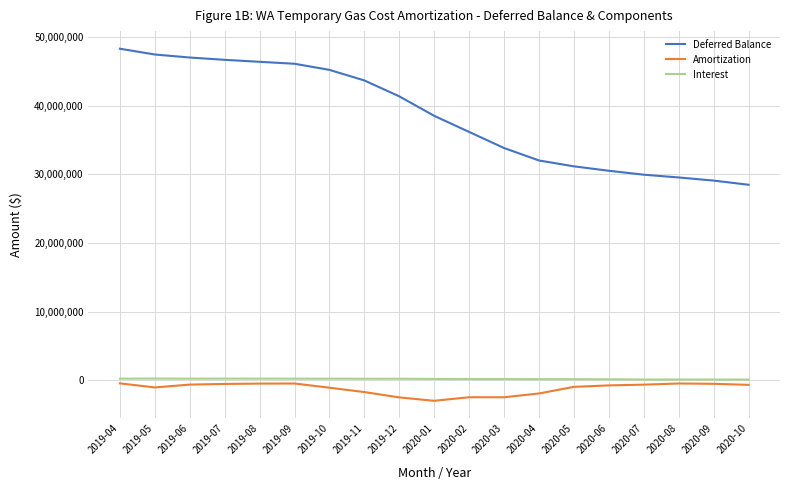

True or false: Amortization and Deferred Balance cross at least once.

False